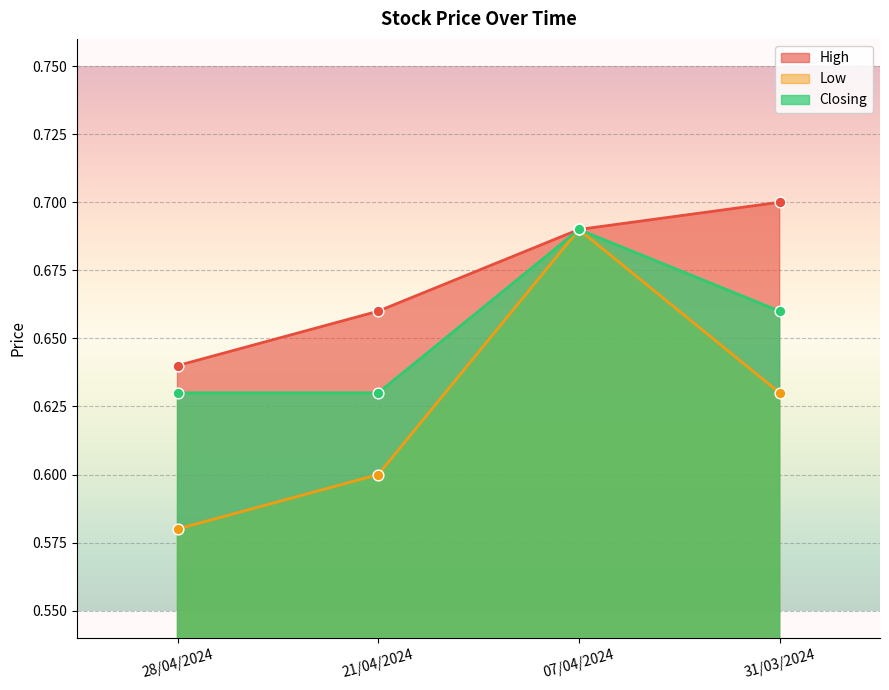

Which series has the largest total across all categories?

High